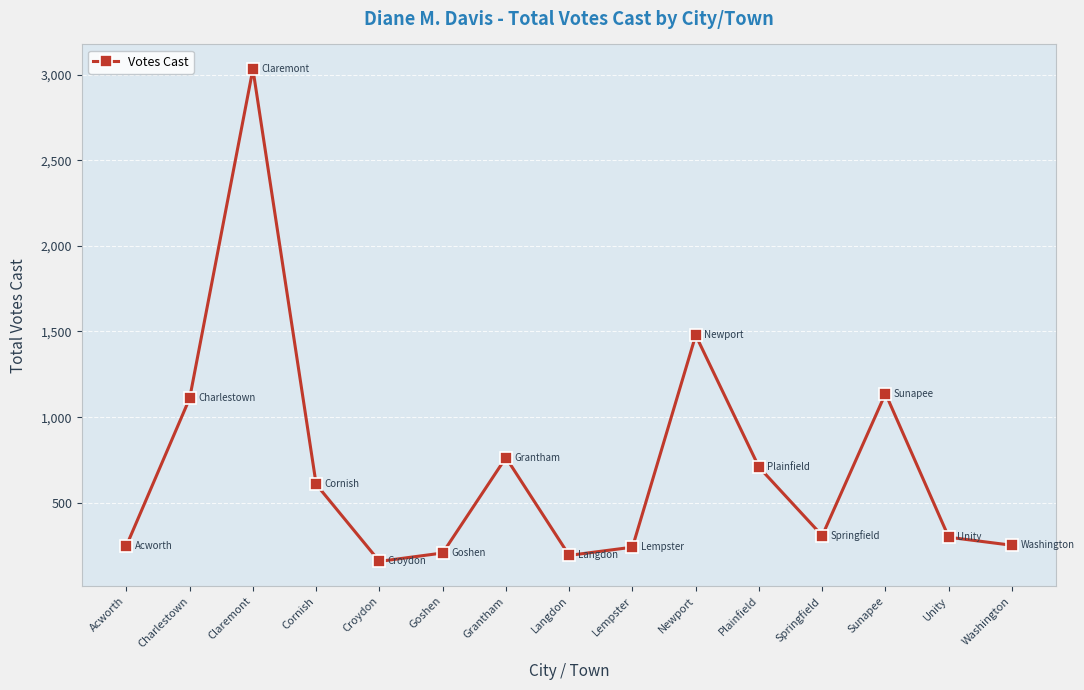

Approximately how many times larger is the value at Lempster compared to Langdon?

1.2